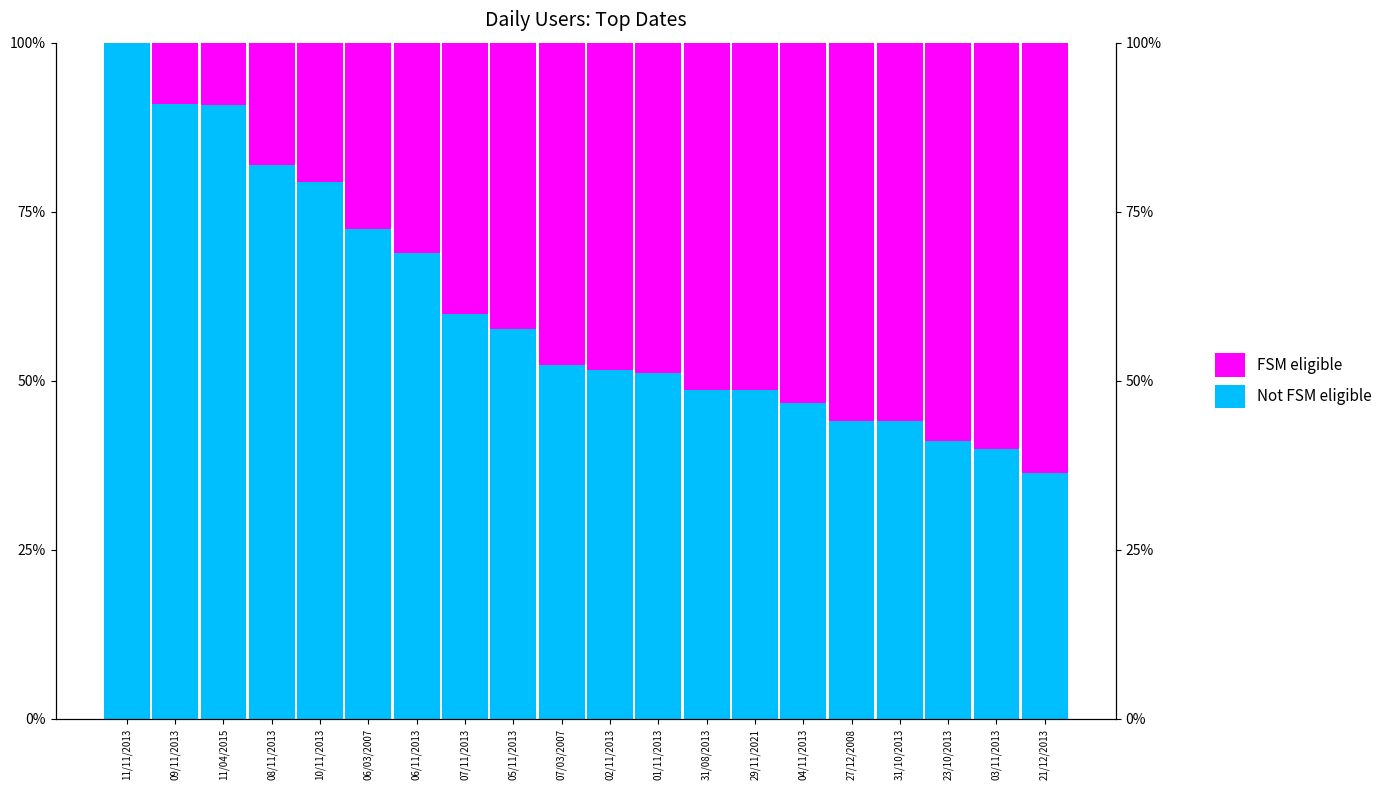

True or false: Not FSM eligible has a value of 63.1 at 21/12/2013.

False